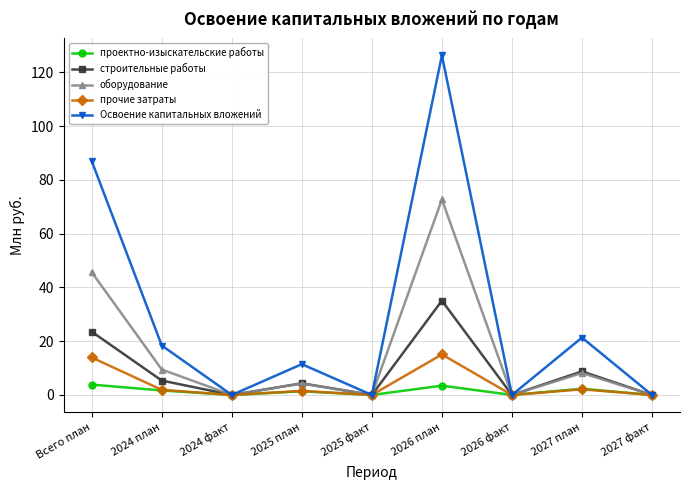

What is the label of the 7th point from the left?

2026 факт